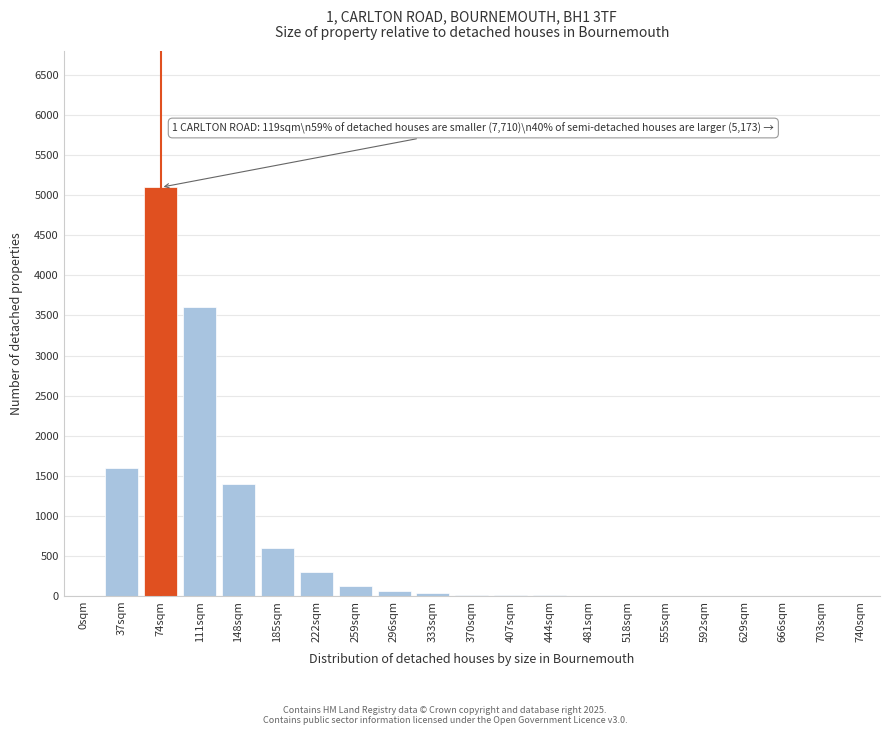

Which label corresponds to the largest value in the chart?

74sqm